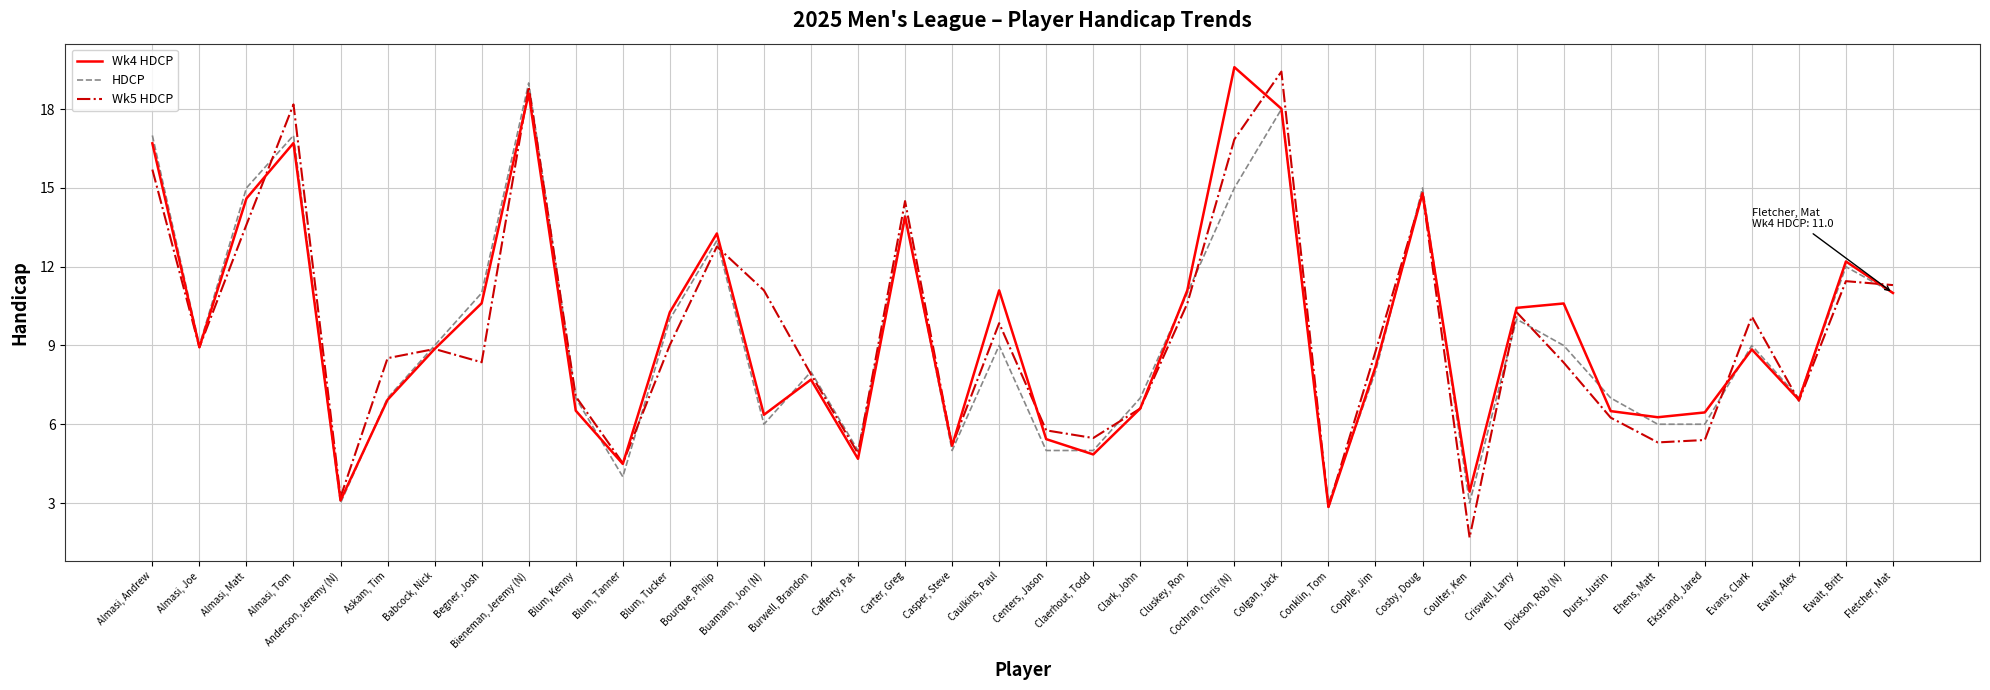

What position from the left is Cosby, Doug?

28